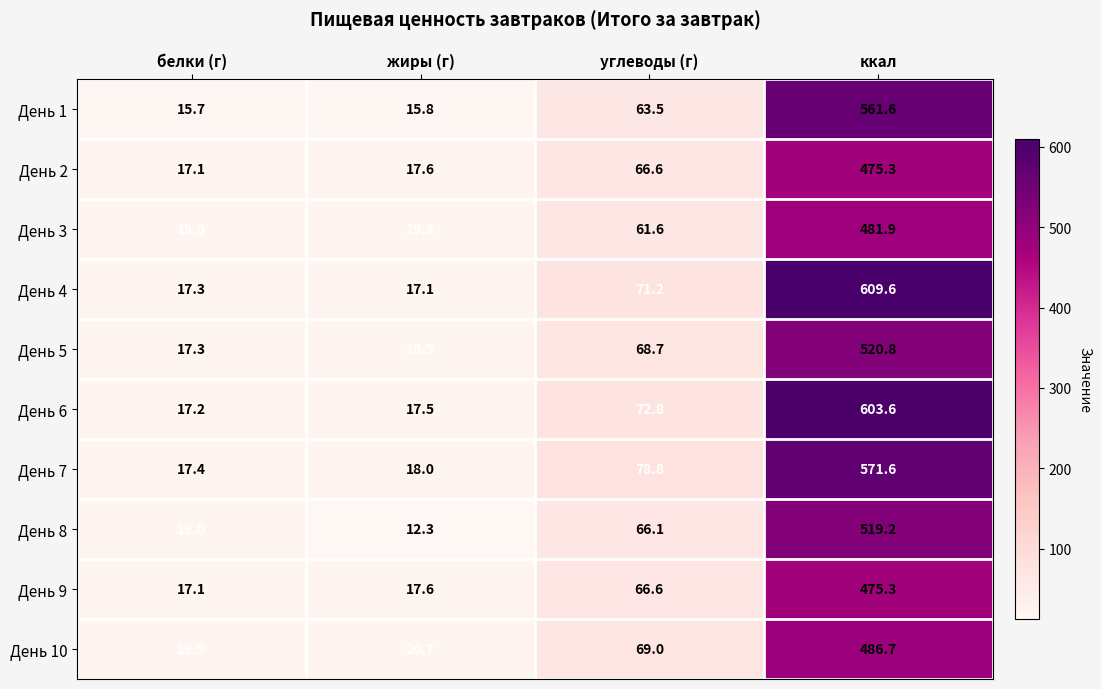

What is the spread (max minus min) of values at ккал?

134.3